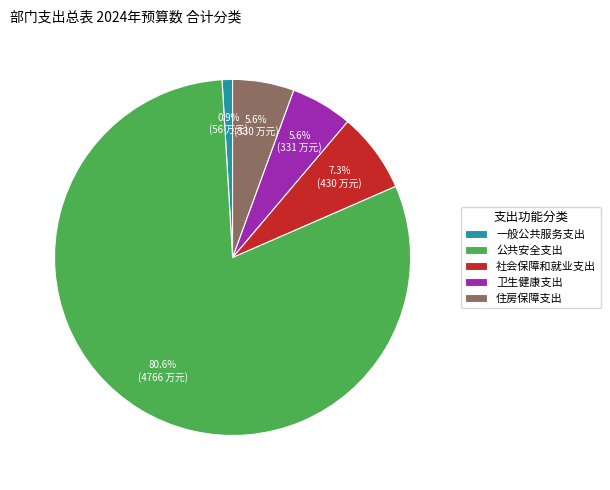

What percentage is the 社会保障和就业支出 slice, to the nearest percent?

7%